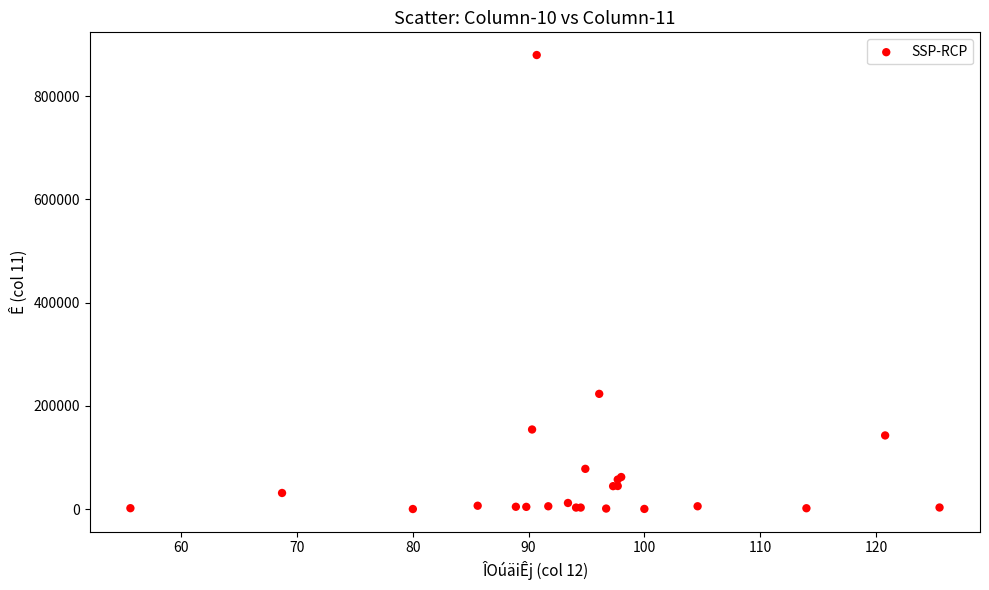

What Y value in the scatter plot is closest to 440091?

223516